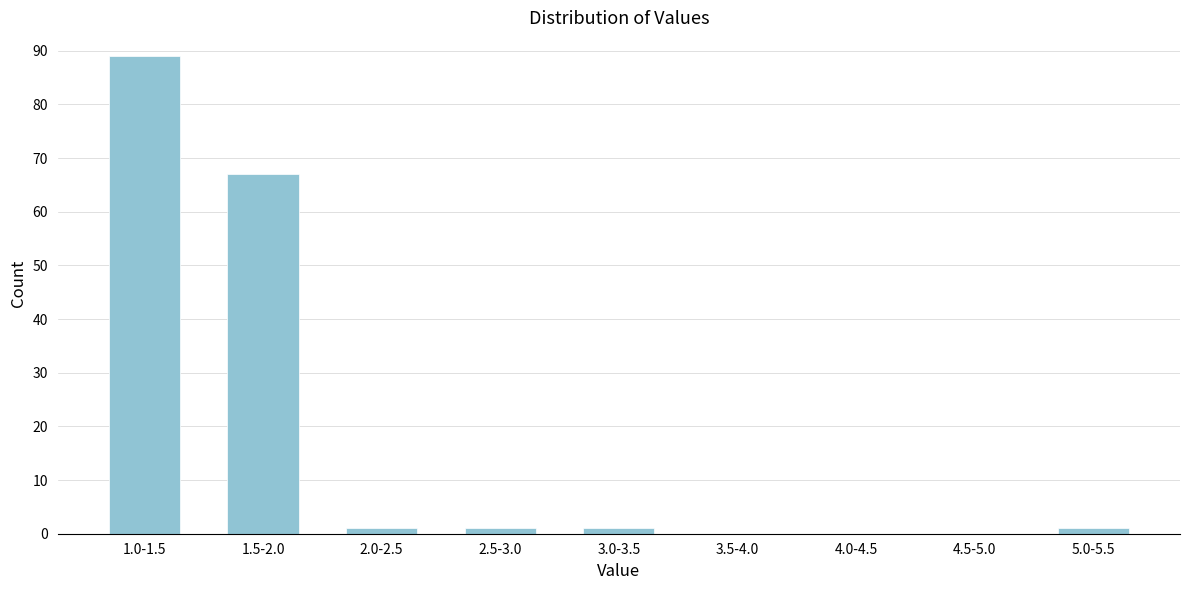

Reading right to left, what are all the values shown in this chart?

5.0-5.5=1	4.5-5.0=0	4.0-4.5=0	3.5-4.0=0	3.0-3.5=1	2.5-3.0=1	2.0-2.5=1	1.5-2.0=67	1.0-1.5=89